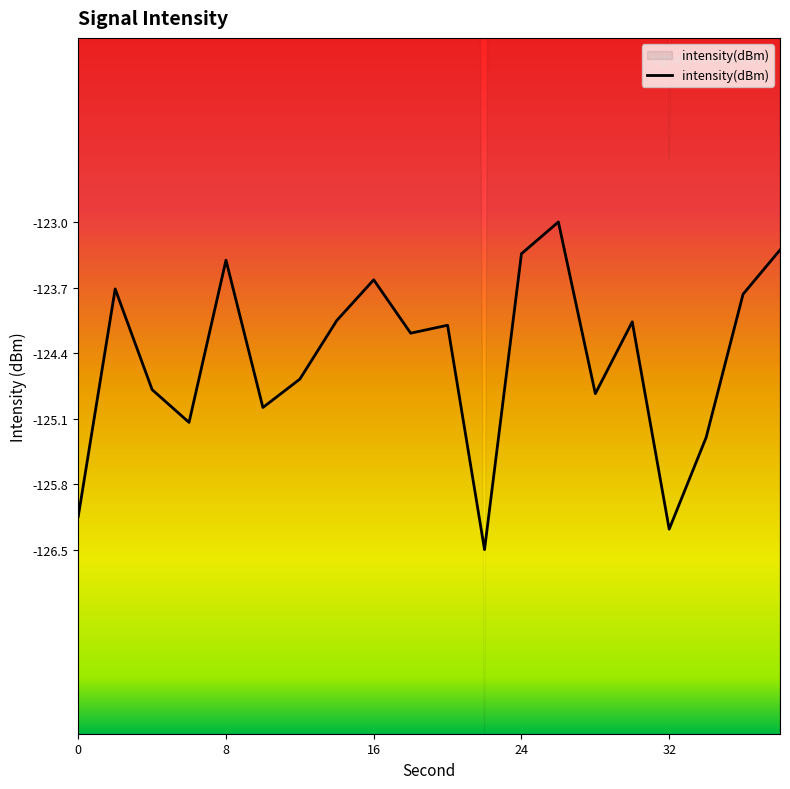

What is the difference between the maximum and second lowest values?

3.3